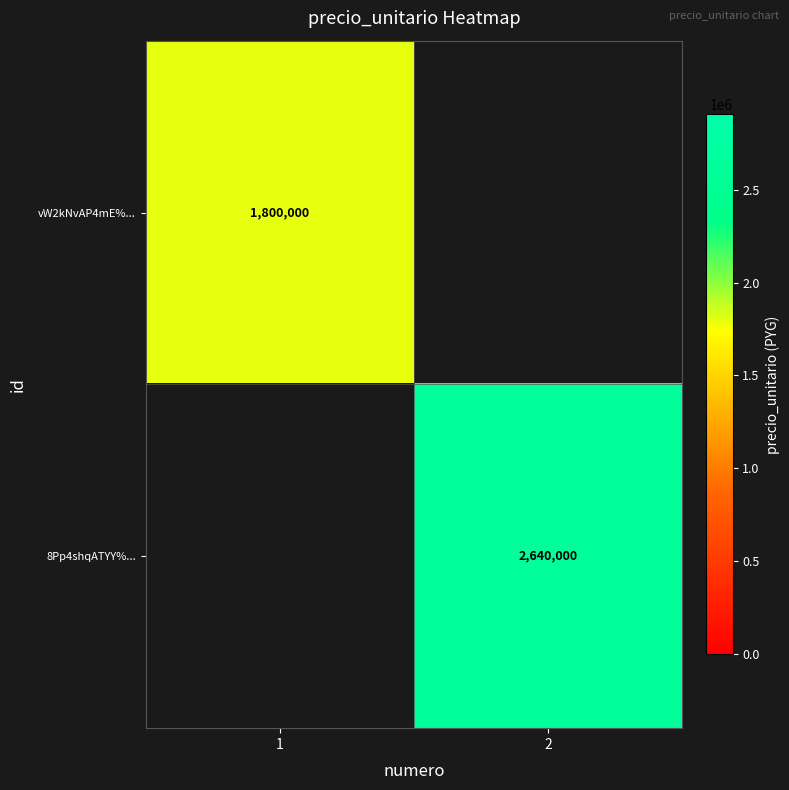

The value of vW2kNvAP4mE%... at 1 is 1800000. True or false?

True